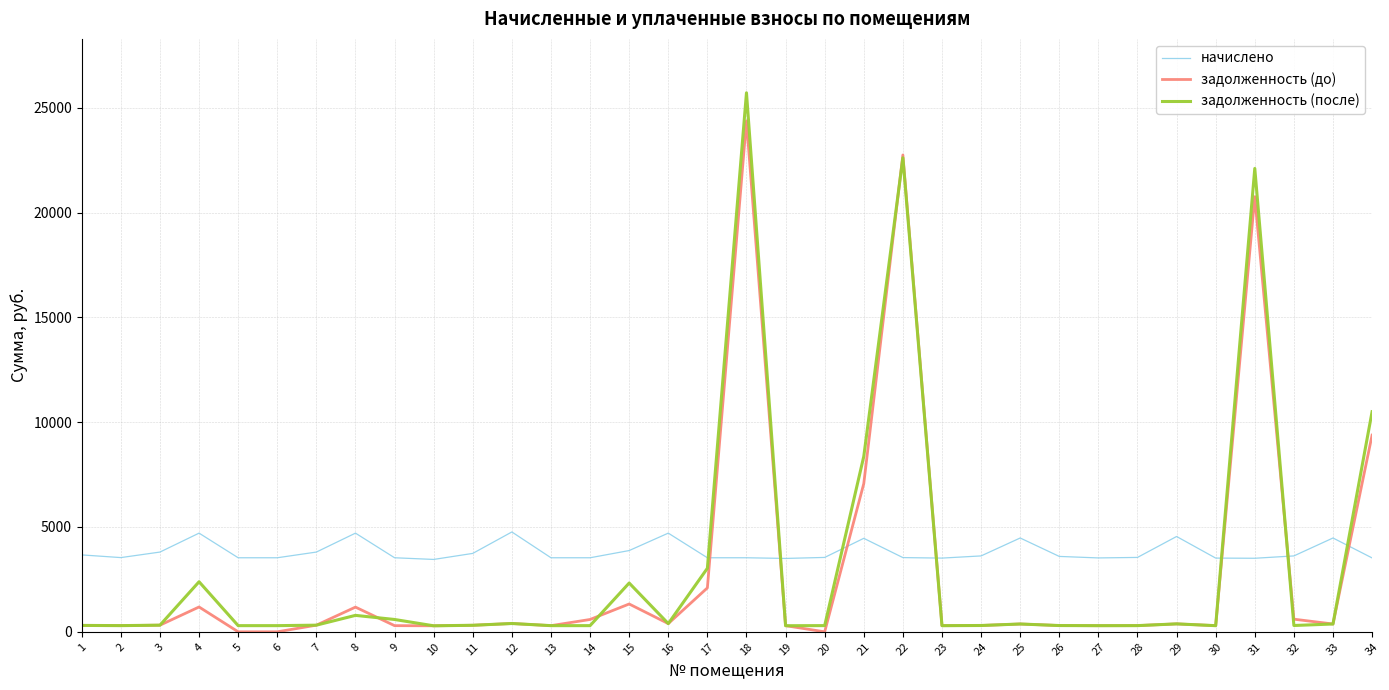

At which label is начислено closest to 4107?

15